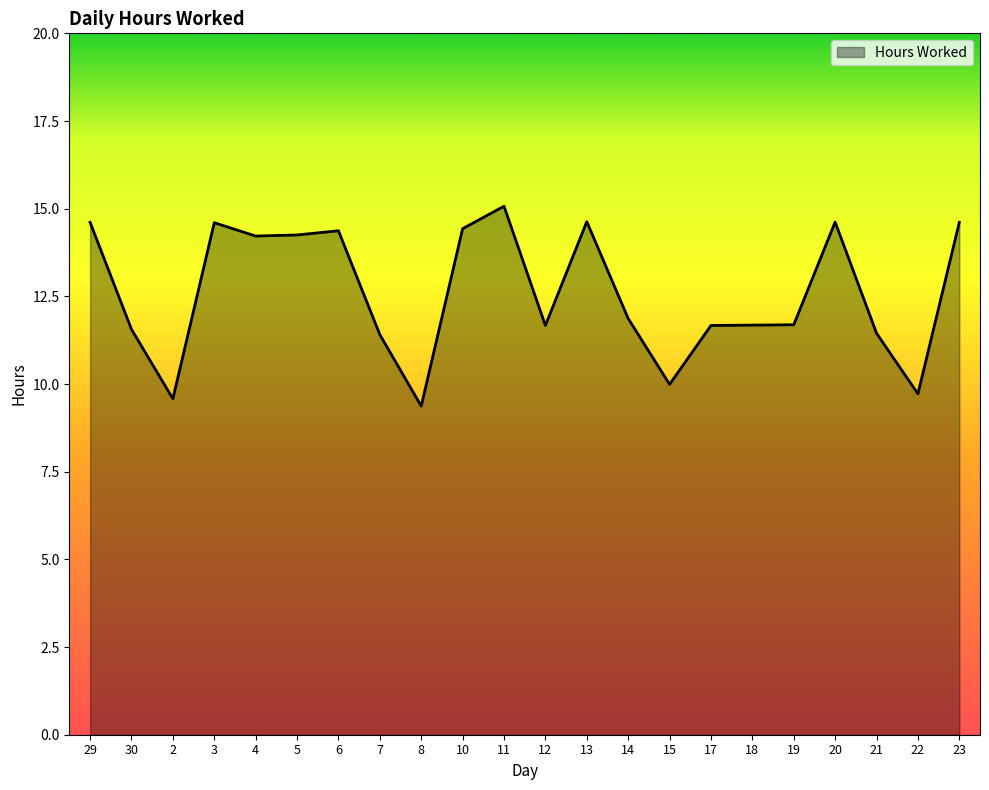

What is the difference between the values at 14 and 5?

2.4